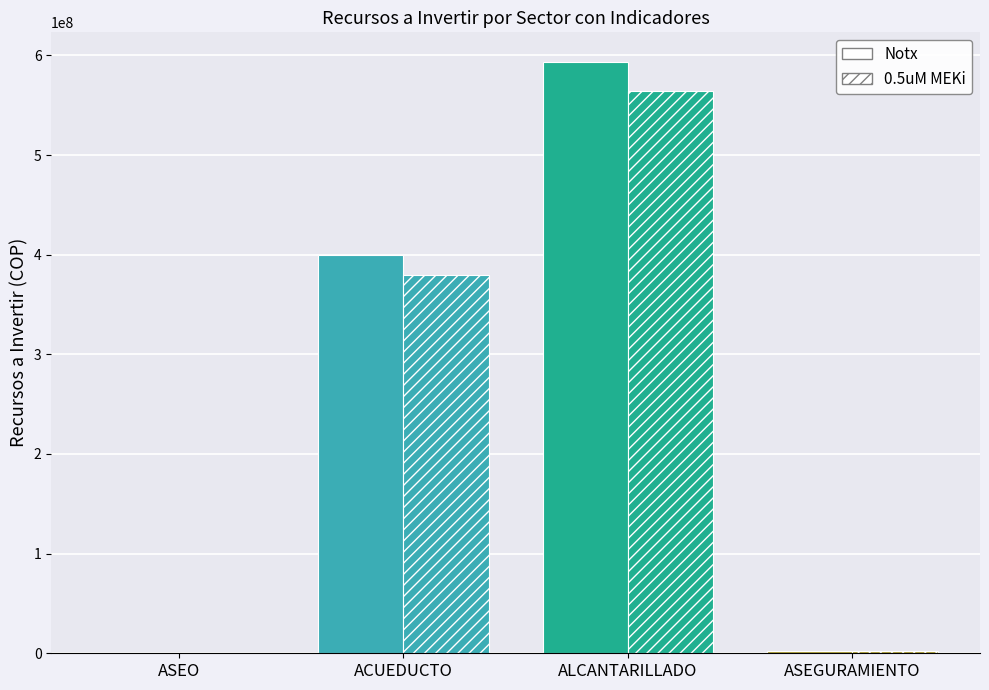

What is the sum of the Notx values at ASEGURAMIENTO and ALCANTARILLADO?

595448018